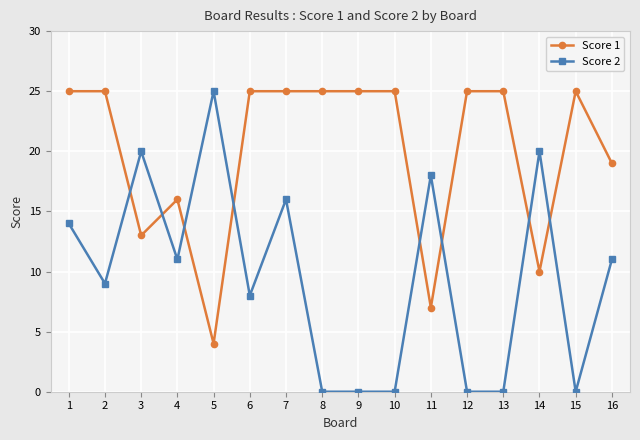

What is the sum of all Score 2 values?

152